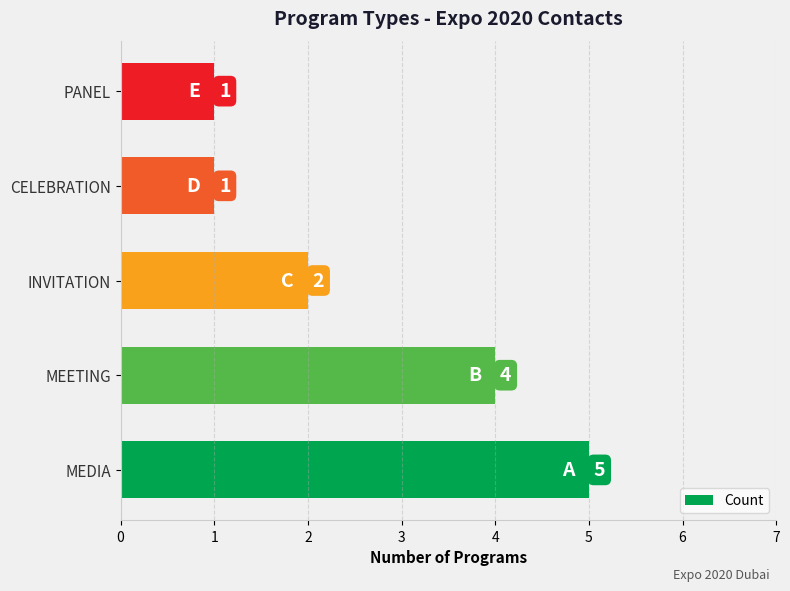

Reading top to bottom, what are all the values shown in this chart?

1	1	2	4	5